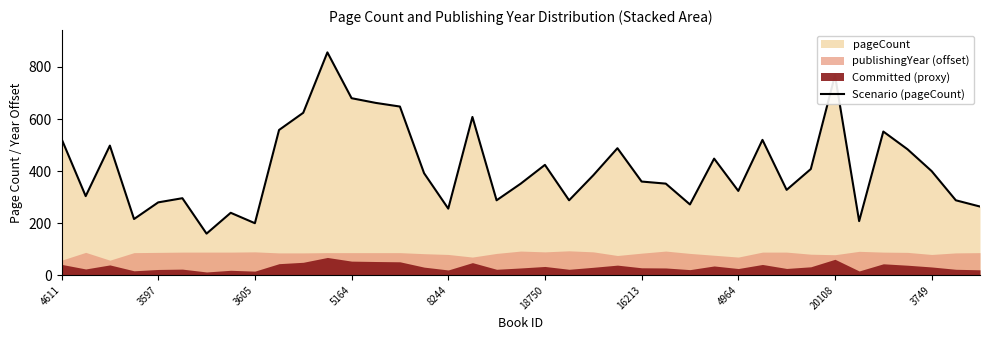

How many values are below 384?

19